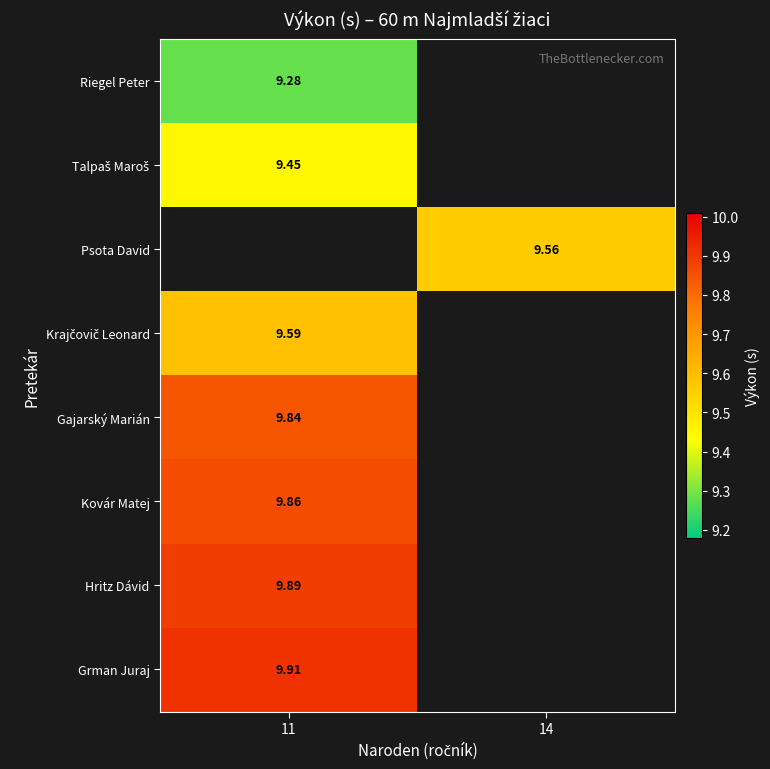

What value does the Psota David series have at 14?

9.6